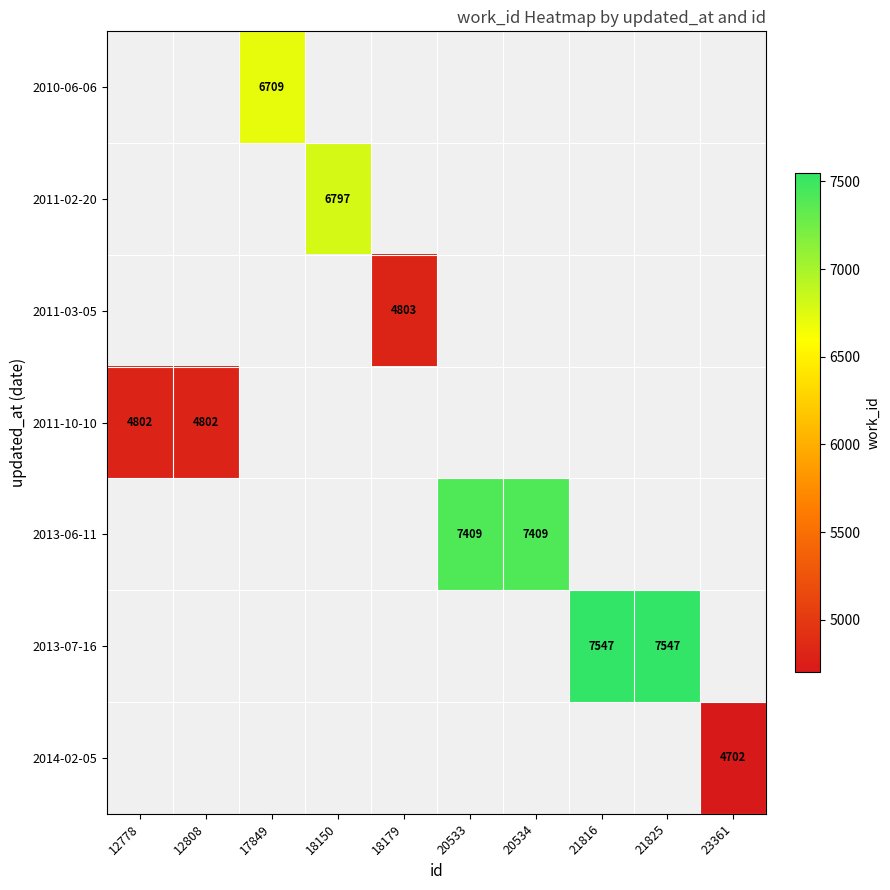

Is the value of 2011-10-10 at 12778 greater than the value of 2013-07-16 at 21816?

No